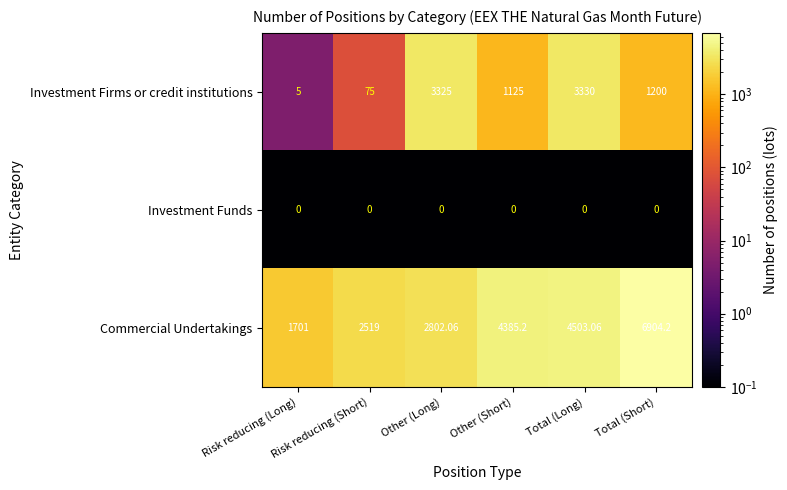

Between Other (Short) and Total (Short), which series saw the biggest shift?

Commercial Undertakings